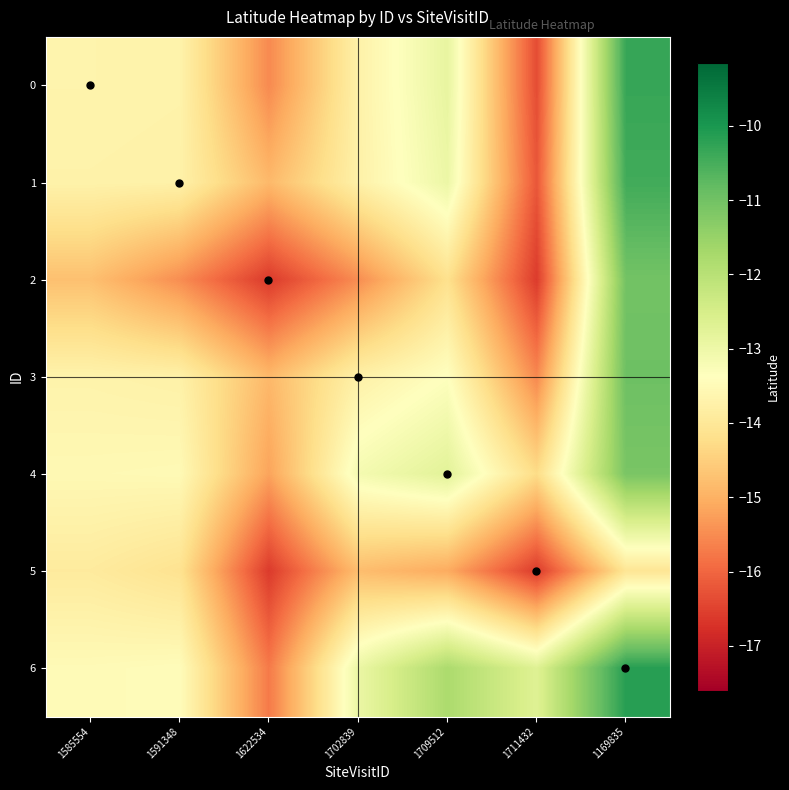

Rank the series by their maximum value, from highest to lowest.

6, 0, 1, 3, 2, 4, 5